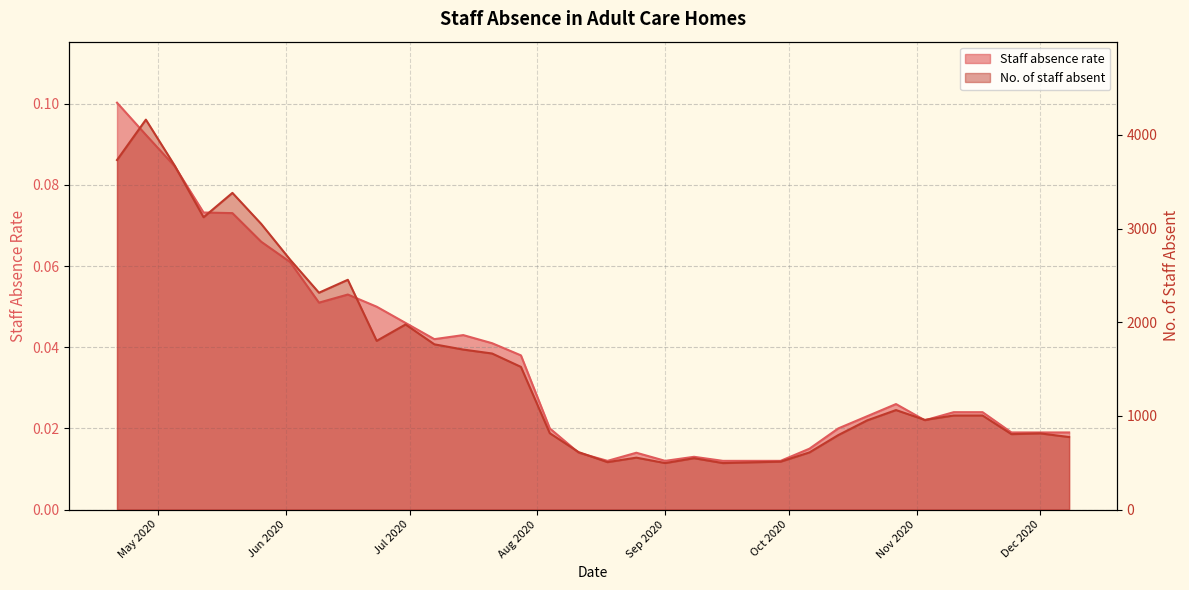

What is the label of the 12th point from the right?

2020-09-22